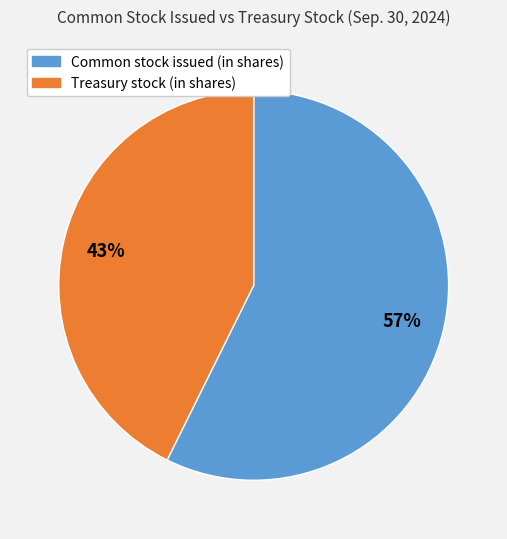

Which has a higher value, Treasury stock (in shares) or Common stock issued (in shares)?

Common stock issued (in shares)